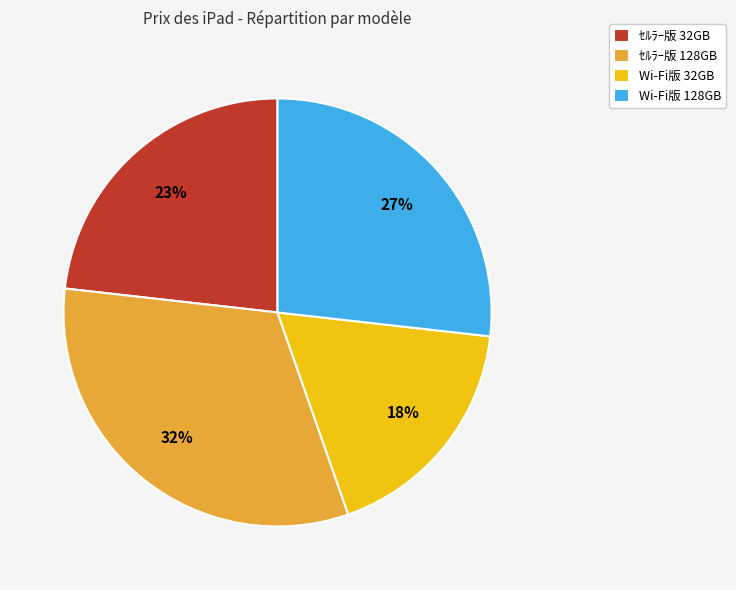

What is the largest slice in the pie chart?

ｾﾙﾗｰ版 128GB